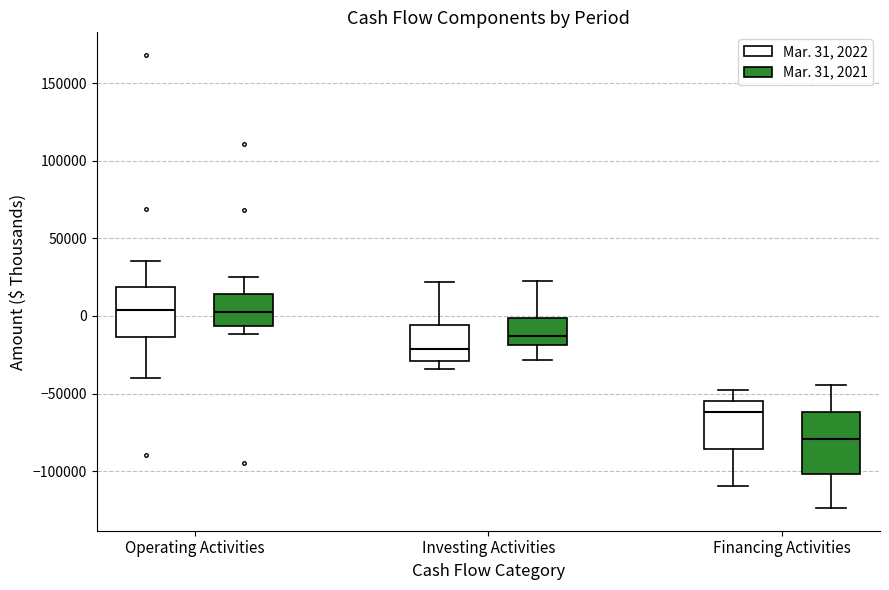

Reading left to right, transcribe this box plot: for each box, give where its median line is, the range the box spans, and where its two whiskers end, as read against the y-axis. The values are not printed on the chart, so give them approximately, as read against the axis.

Operating Activities (Mar. 31, 2022): median 5000, box -15000 to 20000, whiskers -40000 to 35000
Operating Activities (Mar. 31, 2021): median 5000, box -5000 to 15000, whiskers -10000 to 25000
Investing Activities (Mar. 31, 2022): median -20000, box -30000 to -5000, whiskers -35000 to 20000
Investing Activities (Mar. 31, 2021): median -15000, box -20000 to 0, whiskers -30000 to 25000
Financing Activities (Mar. 31, 2022): median -60000, box -85000 to -55000, whiskers -110000 to -45000
Financing Activities (Mar. 31, 2021): median -80000, box -100000 to -60000, whiskers -125000 to -45000